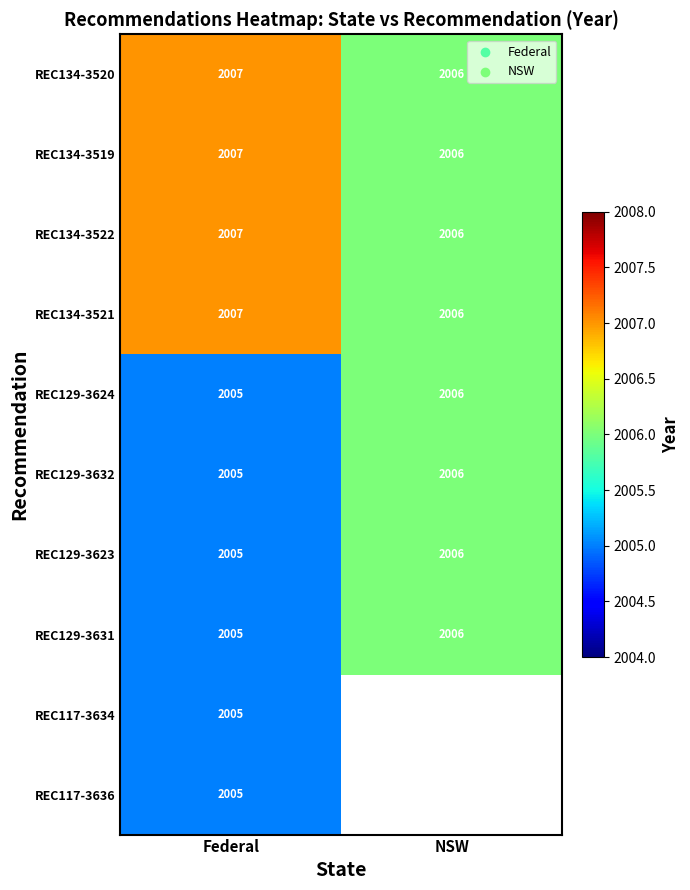

What is the total value across all series at Federal?

20058